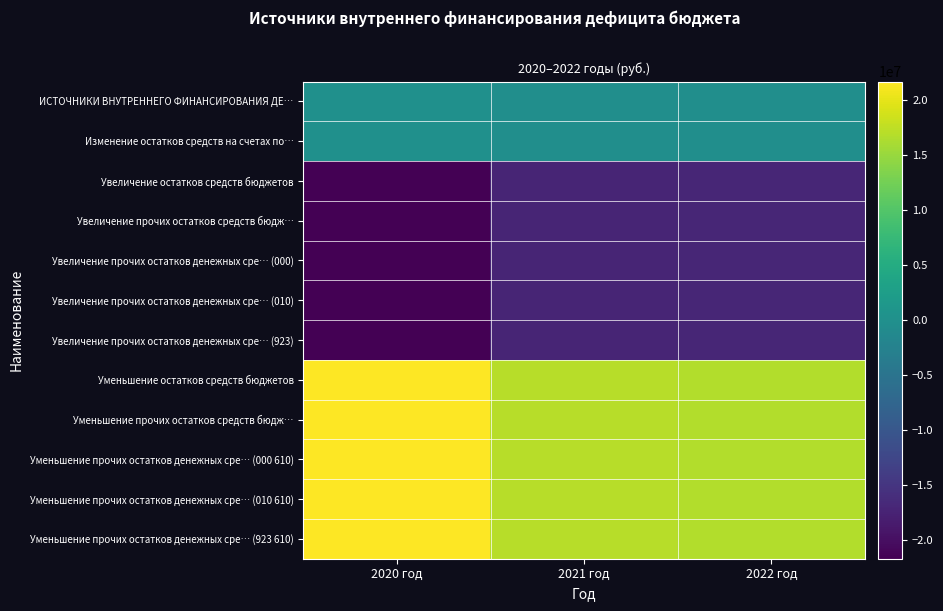

At which category does the chart reach its peak across all series?

2020 год